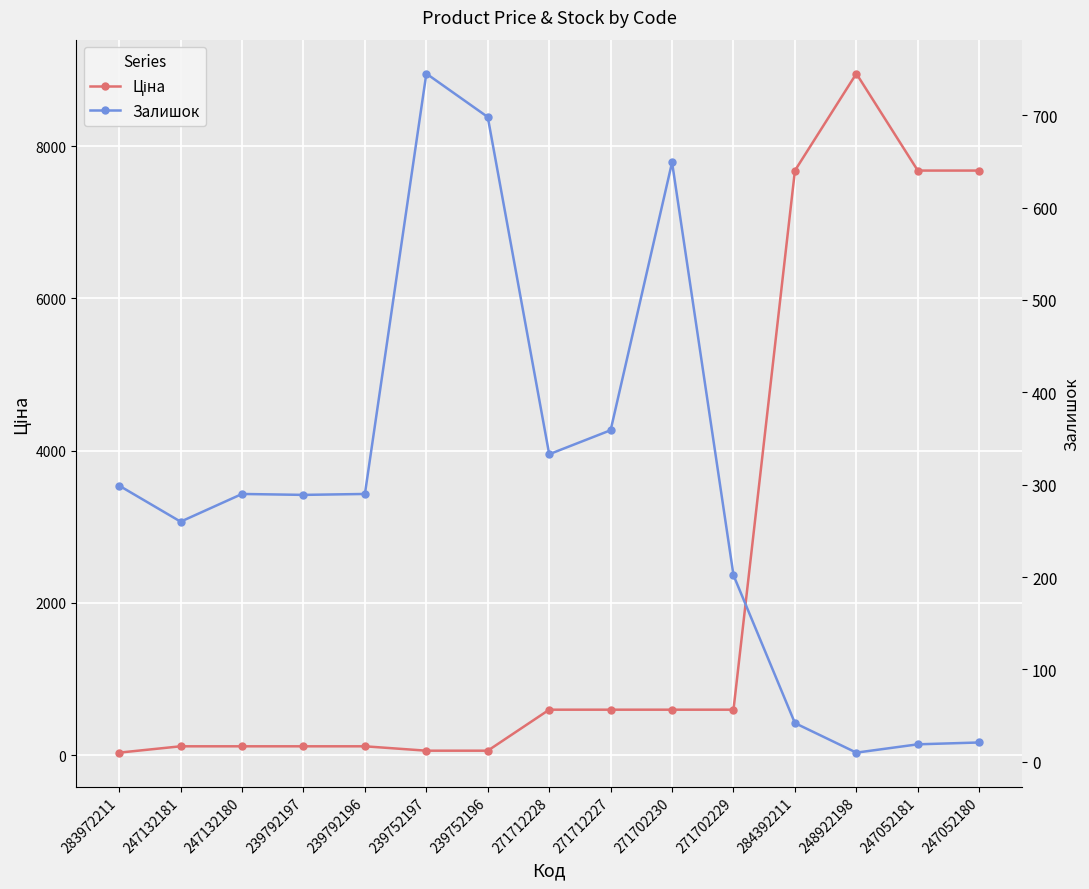

At how many categories does at least one series exceed 7890?

1